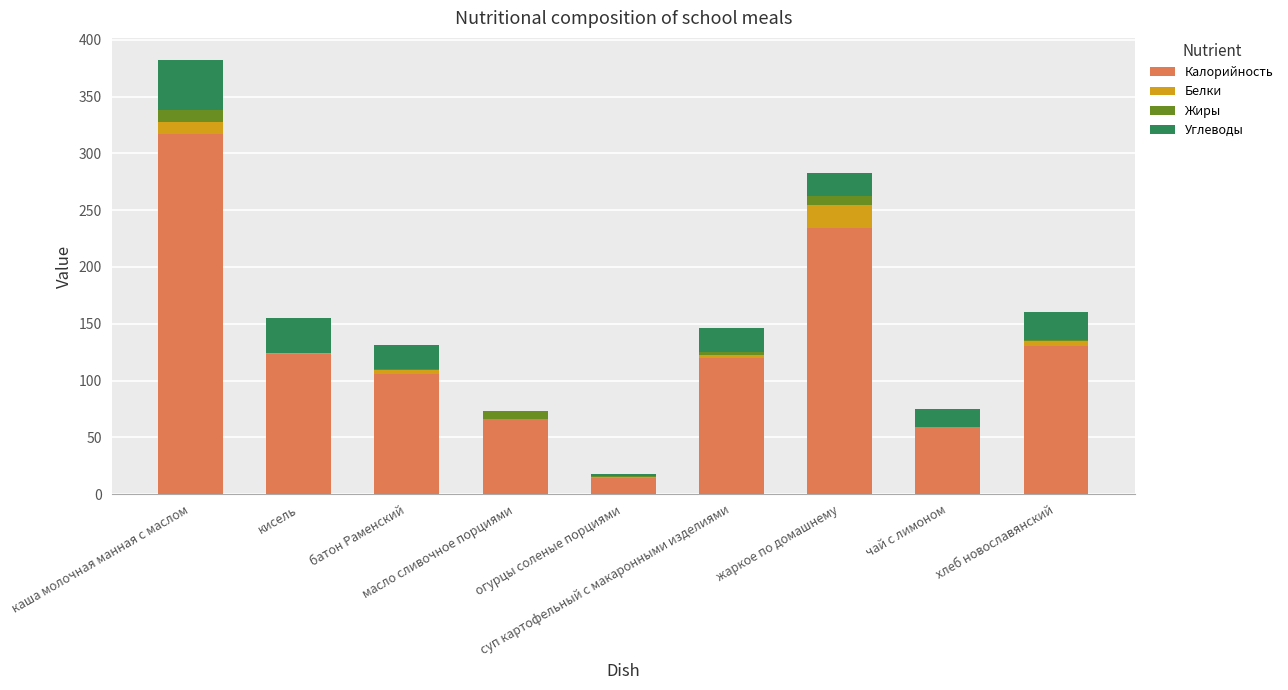

What is the maximum value for Калорийность?

316.7